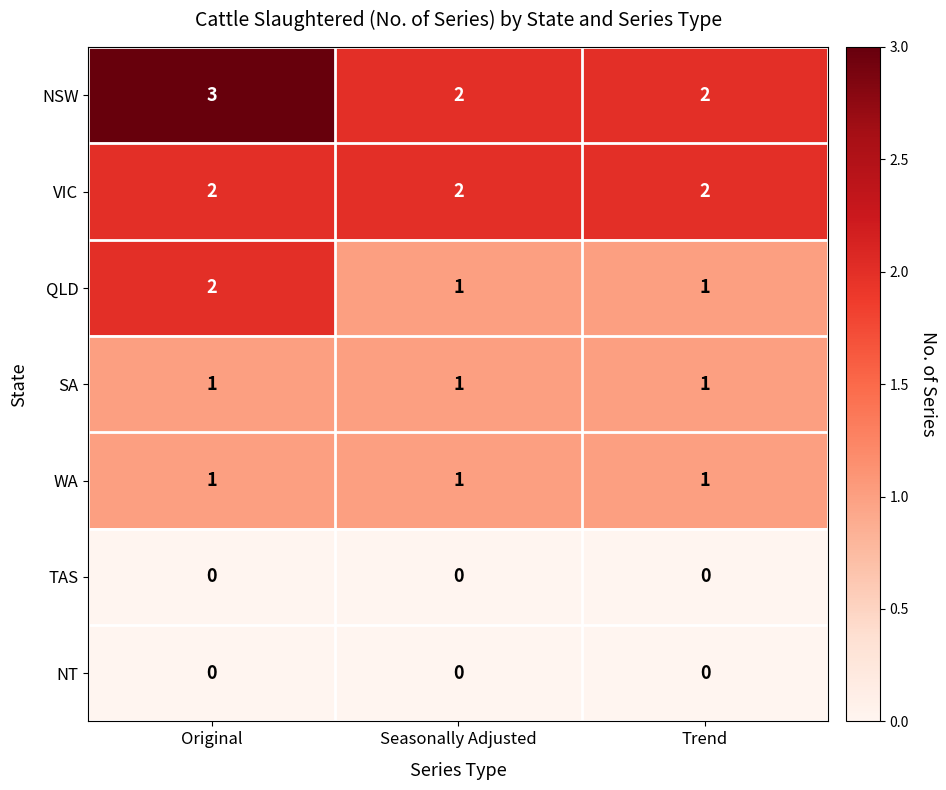

What is the spread (max minus min) of values at Original?

3